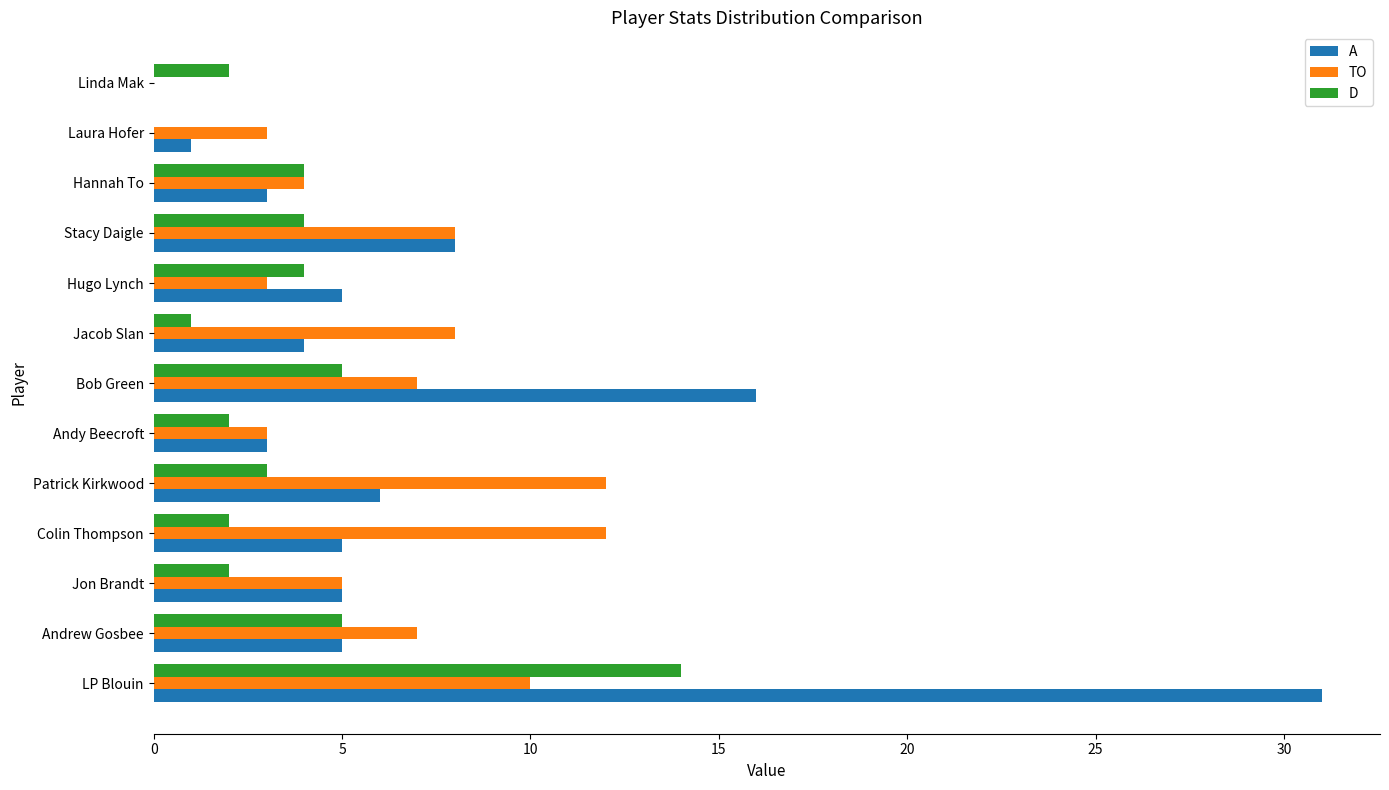

The TO series shows 4 at Colin Thompson. True or false?

False